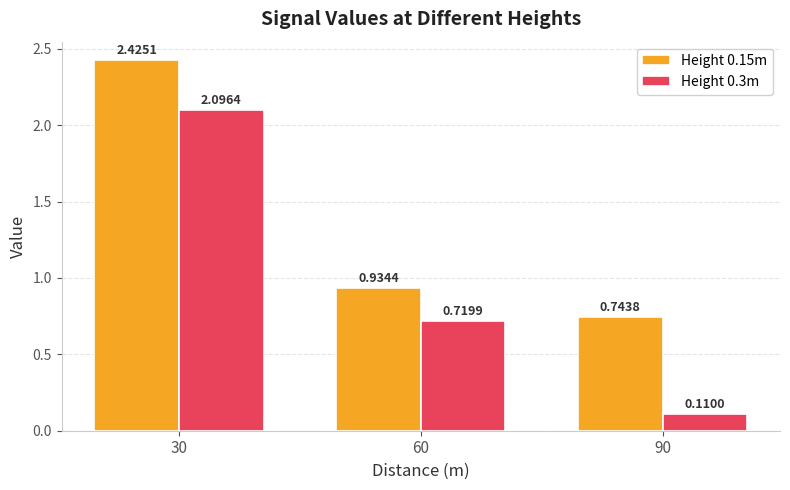

What is the sum of all Height 0.3m values?

2.9